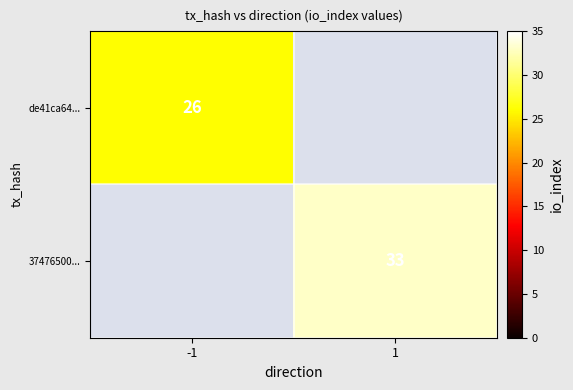

True or false: 37476500... has a value of 52 at 1.

False